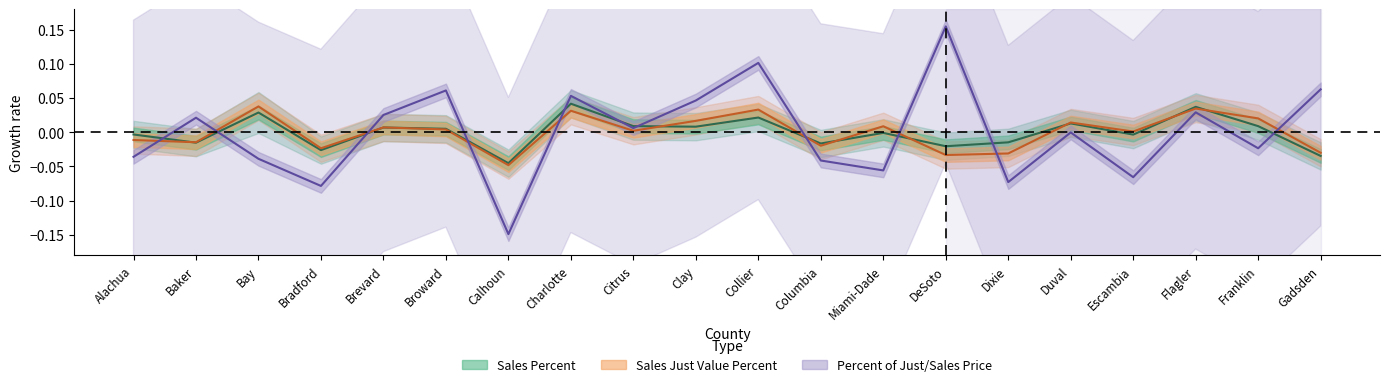

Is this an area chart (filled region under the line)?

No